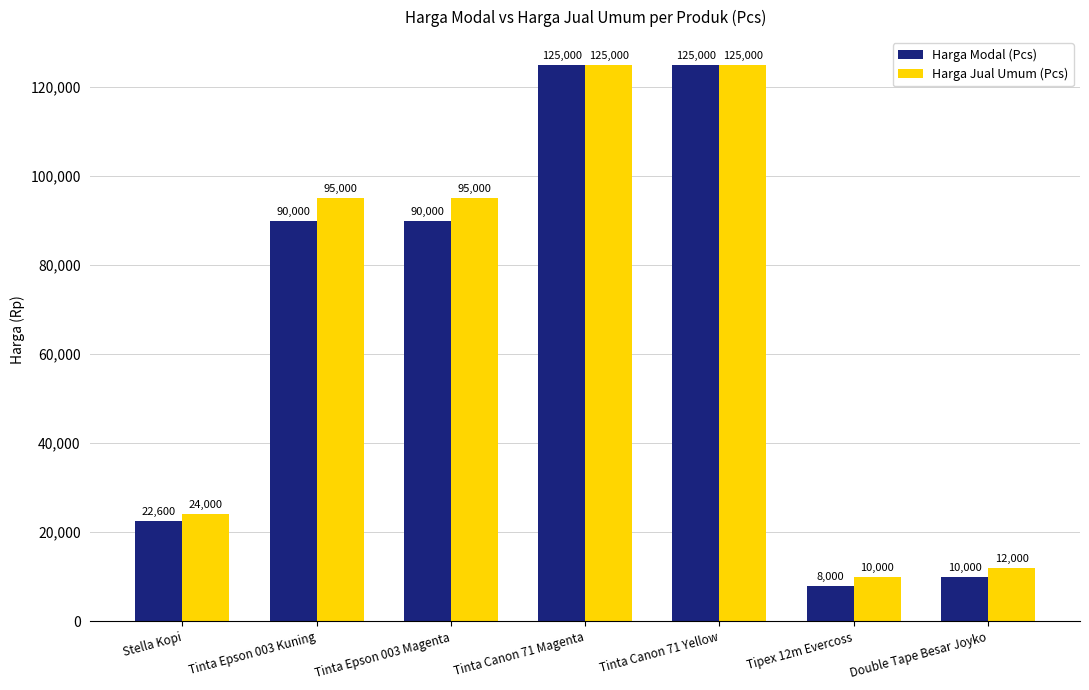

What position from the left is Tinta Epson 003 Kuning?

2